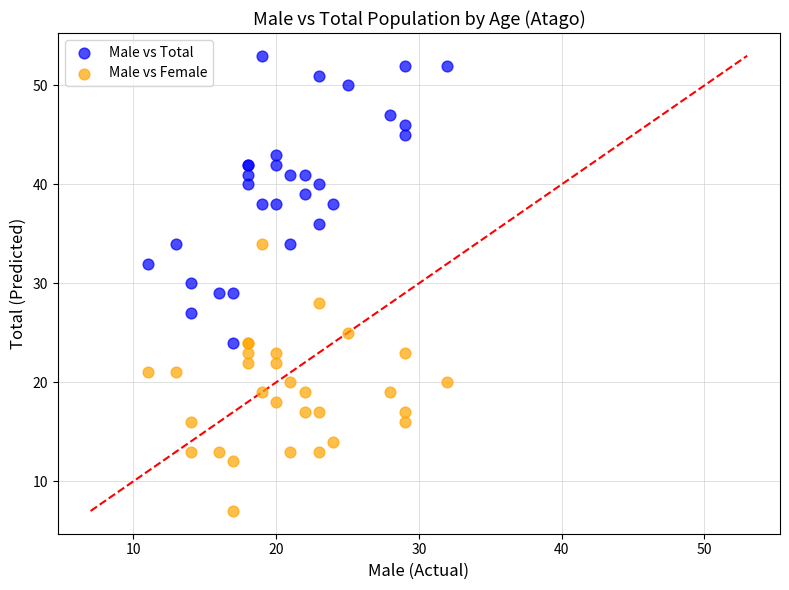

What are all the series names shown in the legend?

Male vs Total, Male vs Female